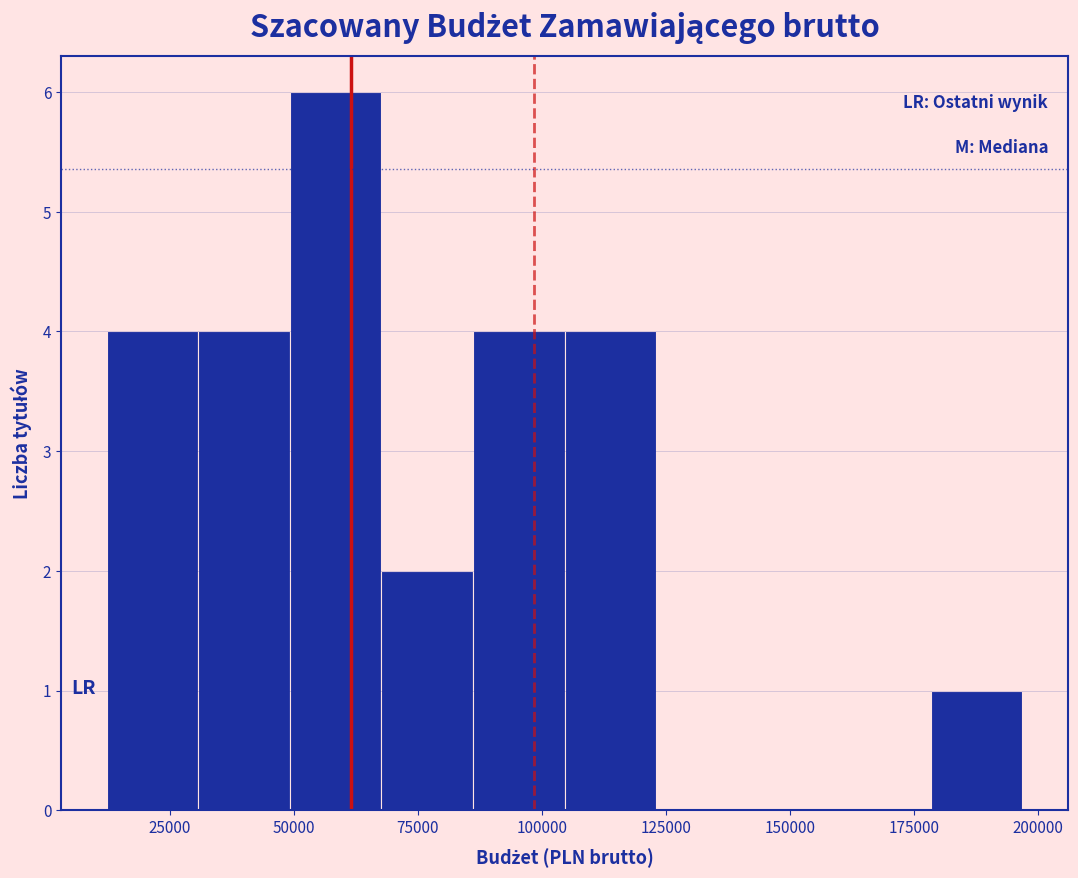

Read against the x-axis, roughly where is the centre of the tallest bar?

60000